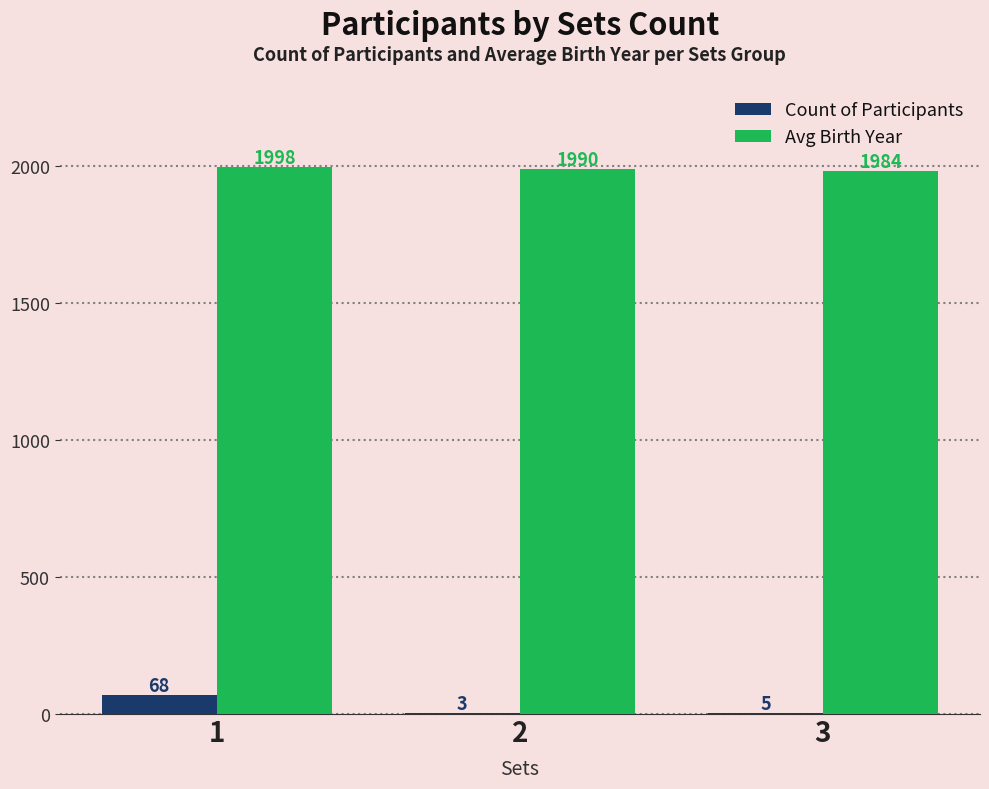

What is the sum of the Count of Participants values at 3 and 1?

73